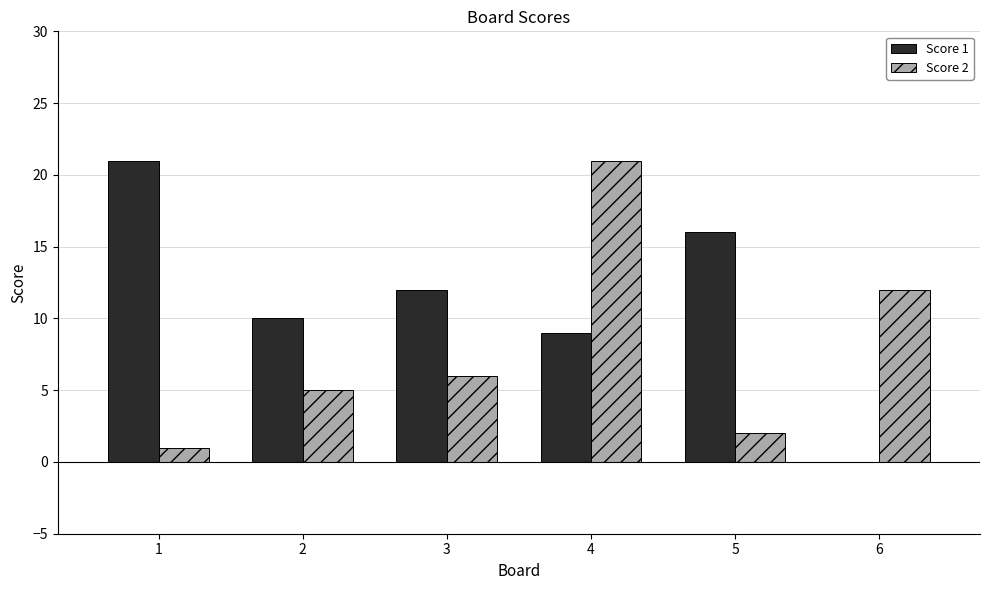

What is the maximum value for Score 1?

21